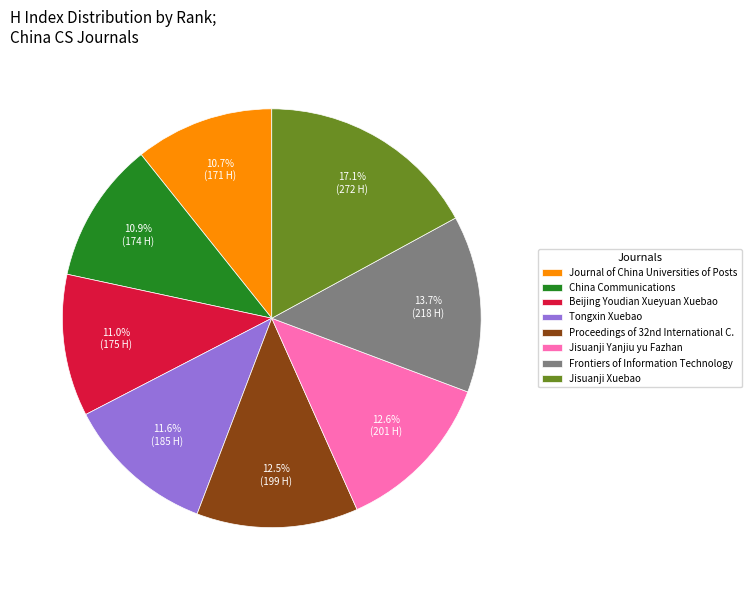

Count the number of slices in the pie.

8